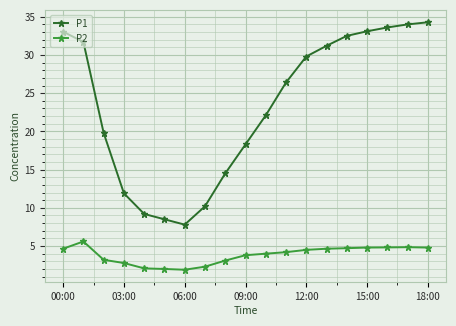

Which series has the largest range (max minus min)?

P1